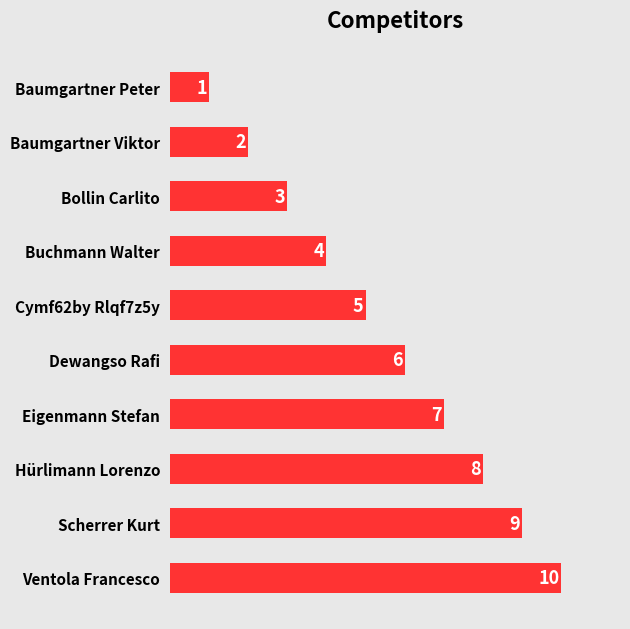

What is the greatest value displayed?

10